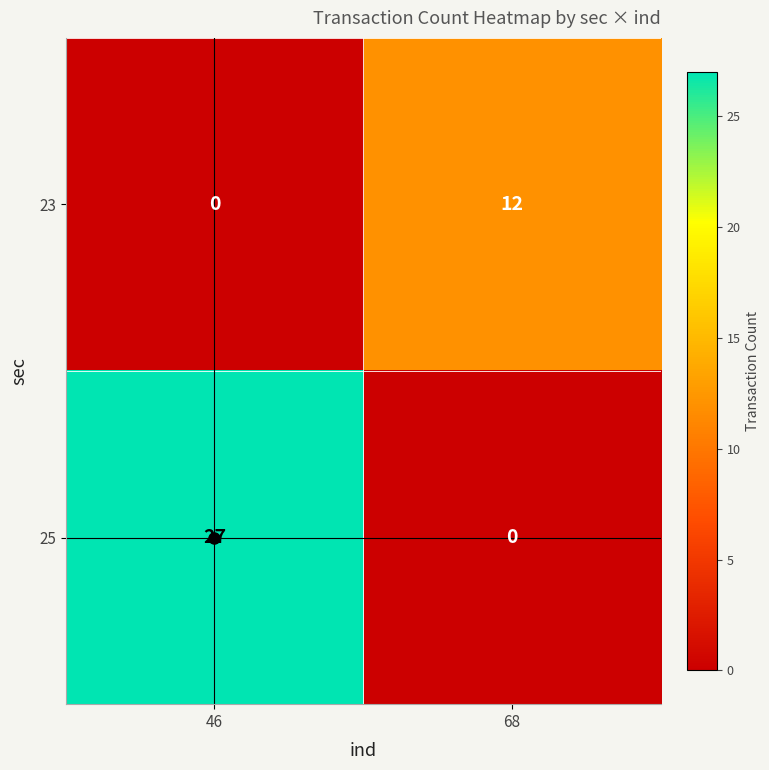

What is the total value across all series at 46?

27